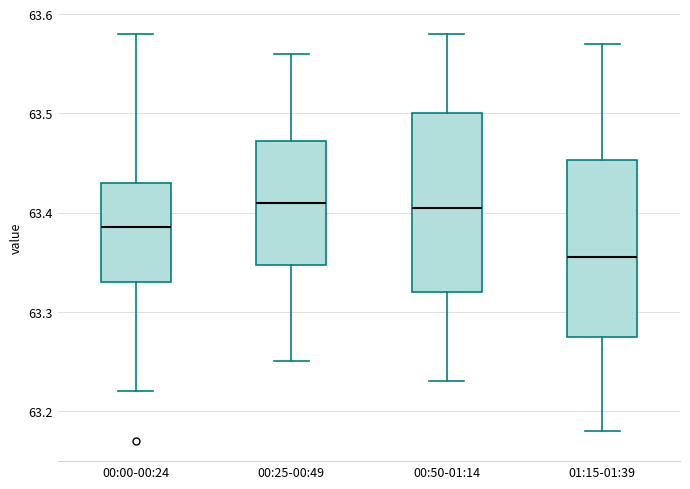

Reading left to right, read every box against the y-axis: the position of its median line, the range the box covers, and the ends of its whiskers. The values are not printed on the chart, so give them approximately, as read against the axis.

00:00-00:24: median 63.39, box 63.33 to 63.43, whiskers 63.22 to 63.58
00:25-00:49: median 63.41, box 63.35 to 63.47, whiskers 63.25 to 63.56
00:50-01:14: median 63.41, box 63.32 to 63.50, whiskers 63.23 to 63.58
01:15-01:39: median 63.36, box 63.28 to 63.45, whiskers 63.18 to 63.57